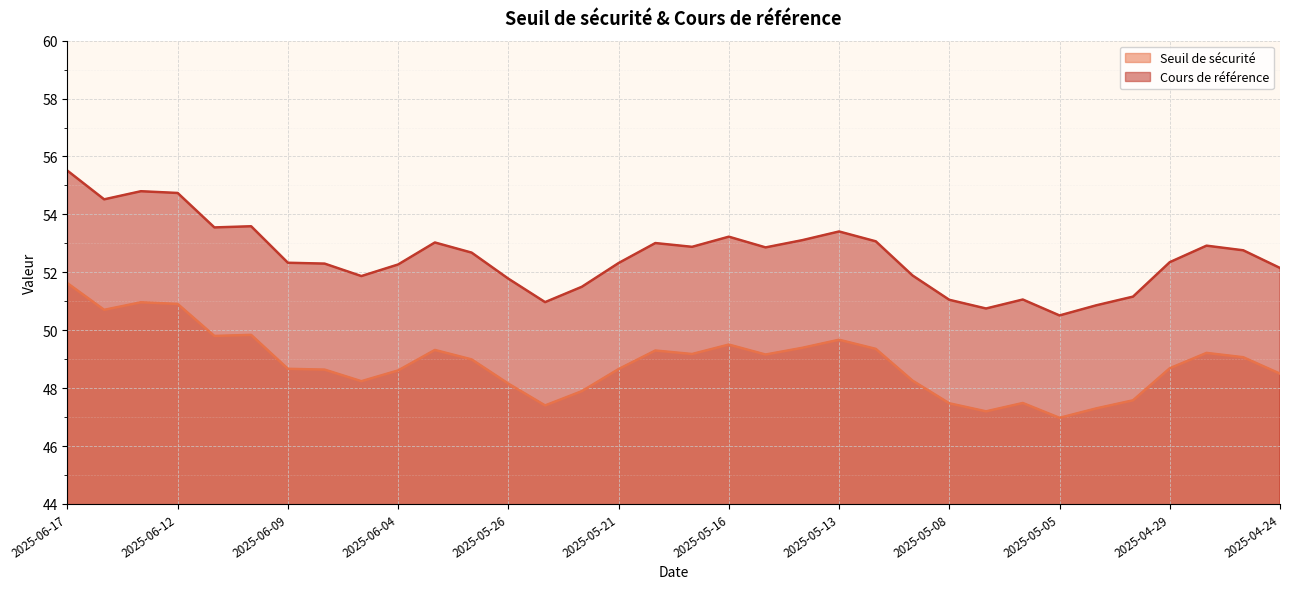

Reading right to left, what are all the values shown in this chart?

Seuil de sécurité: 48.5	49.1	49.2	48.7	47.6	47.3	47.0	47.5	47.2	47.5	48.3	49.4	49.7	49.4	49.2	49.5	49.2	49.3	48.7	47.9	47.4	48.2	49.0	49.3	48.6	48.2	48.6	48.7	49.8	49.8	50.9	51.0	50.7	51.6
Cours de référence: 52.1	52.8	52.9	52.4	51.2	50.9	50.5	51.1	50.8	51.0	51.9	53.1	53.4	53.1	52.9	53.2	52.9	53.0	52.3	51.5	51.0	51.8	52.7	53.0	52.3	51.9	52.3	52.3	53.6	53.5	54.7	54.8	54.5	55.5